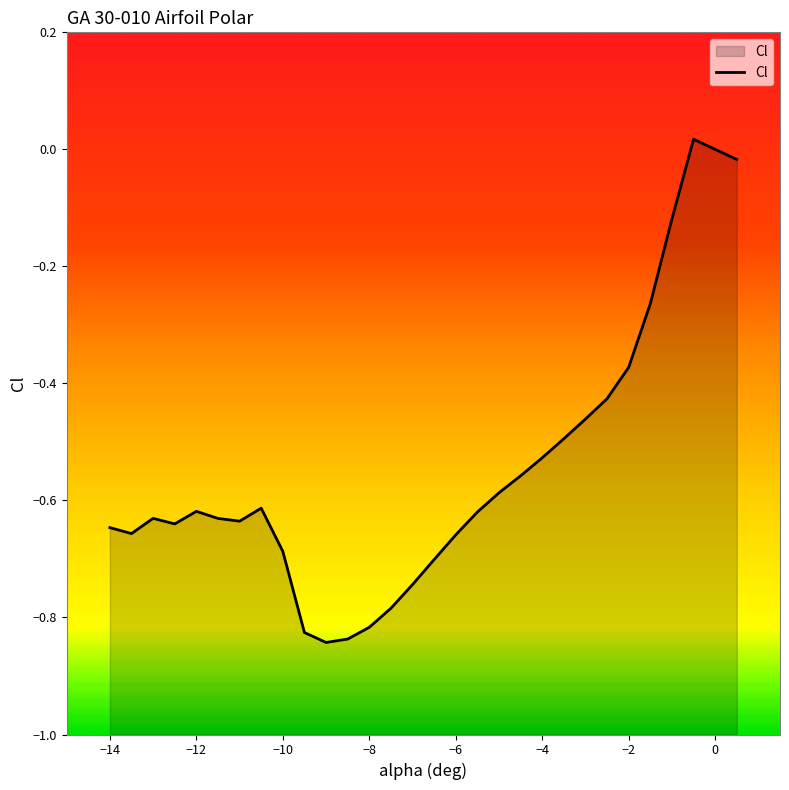

What is the label of the 11th point from the right?

-4.5